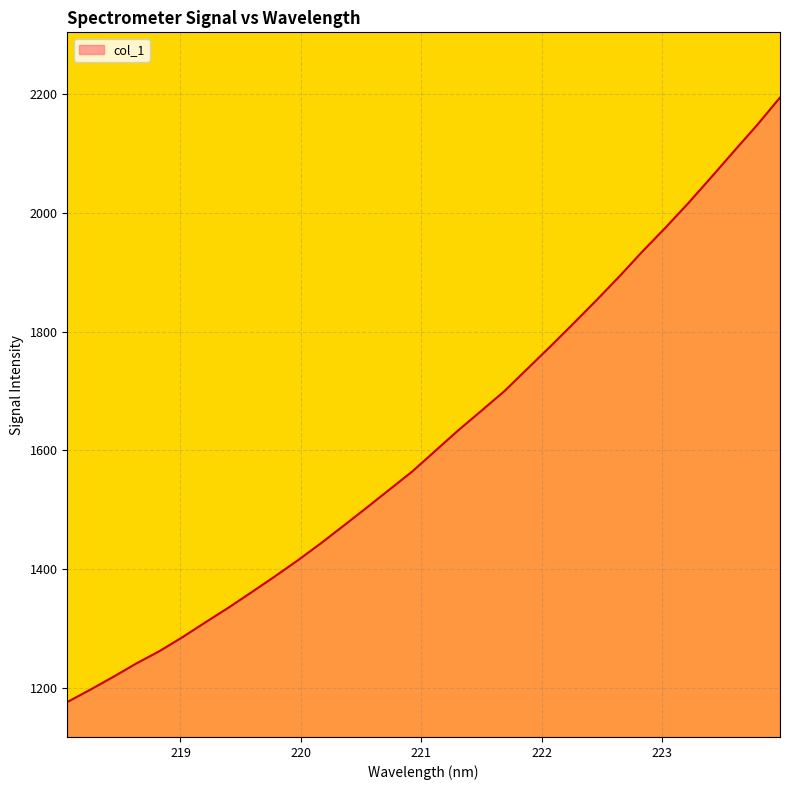

What is the greatest value displayed?

2193.7